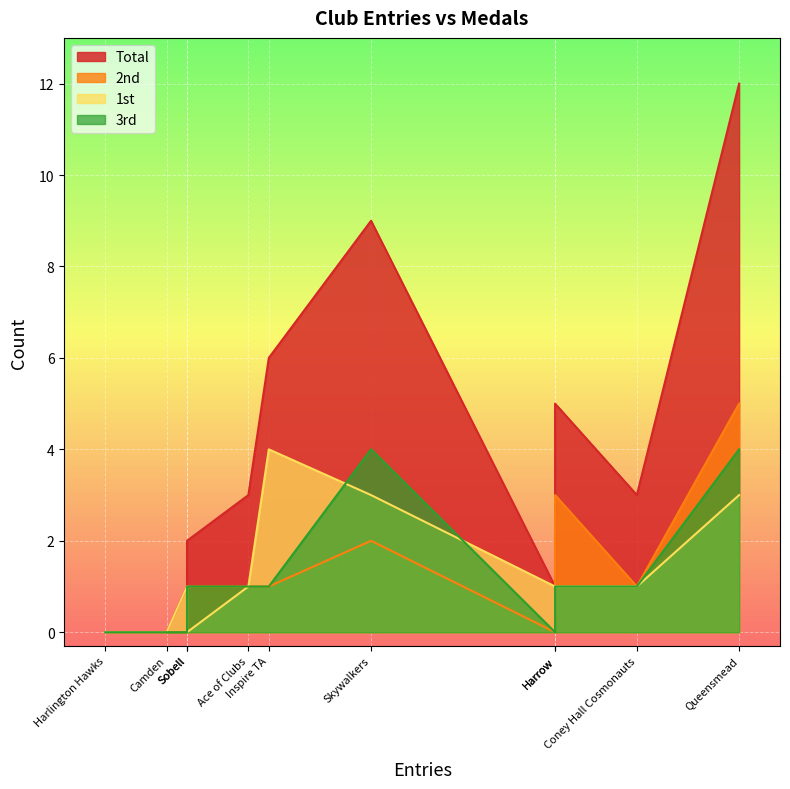

At which category does 1st reach its first local valley?

Camden